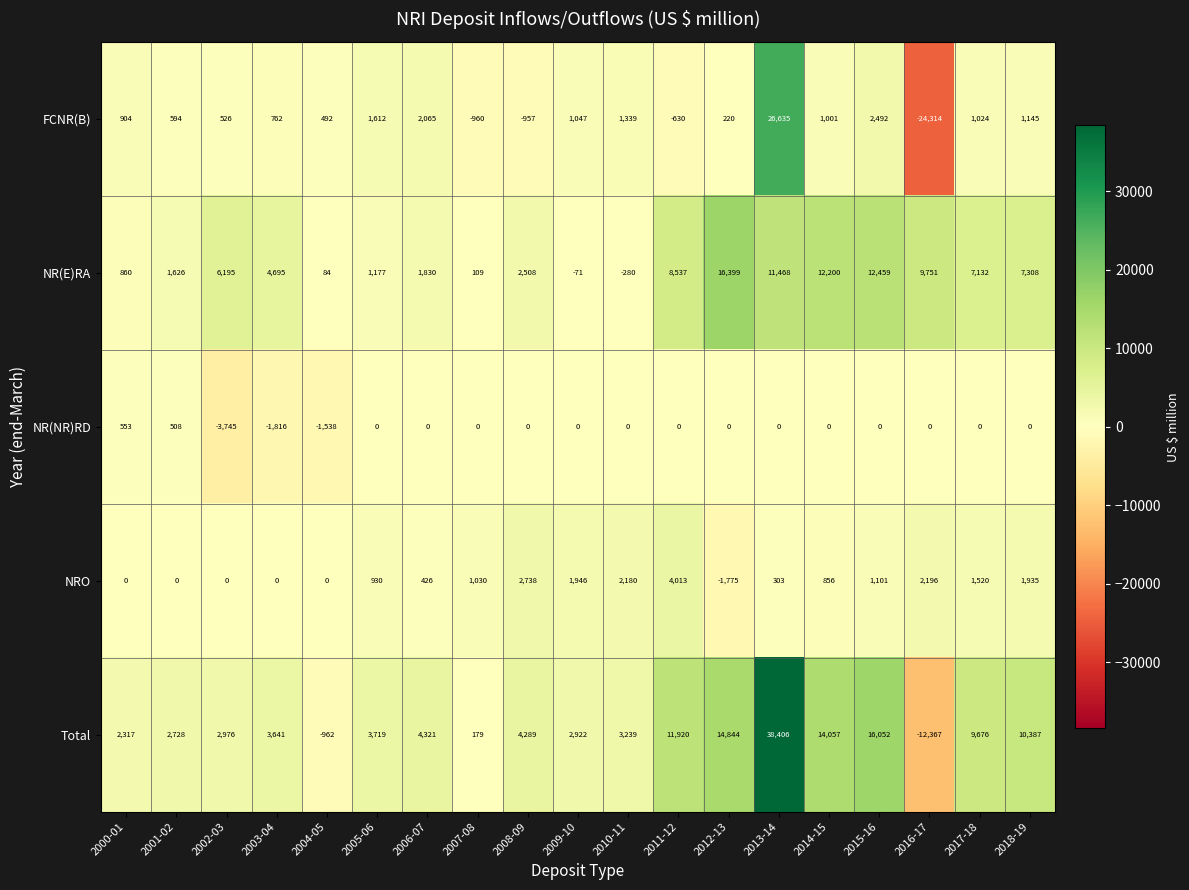

The Total series shows 1960 at 2006-07. True or false?

False